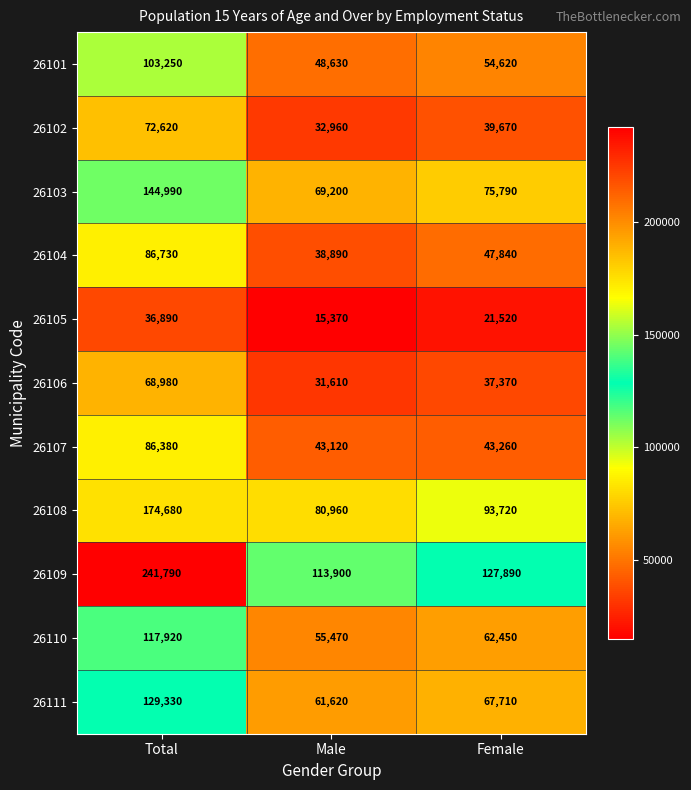

What is the approximate value of 26105 at Total, to the nearest 10?

36890